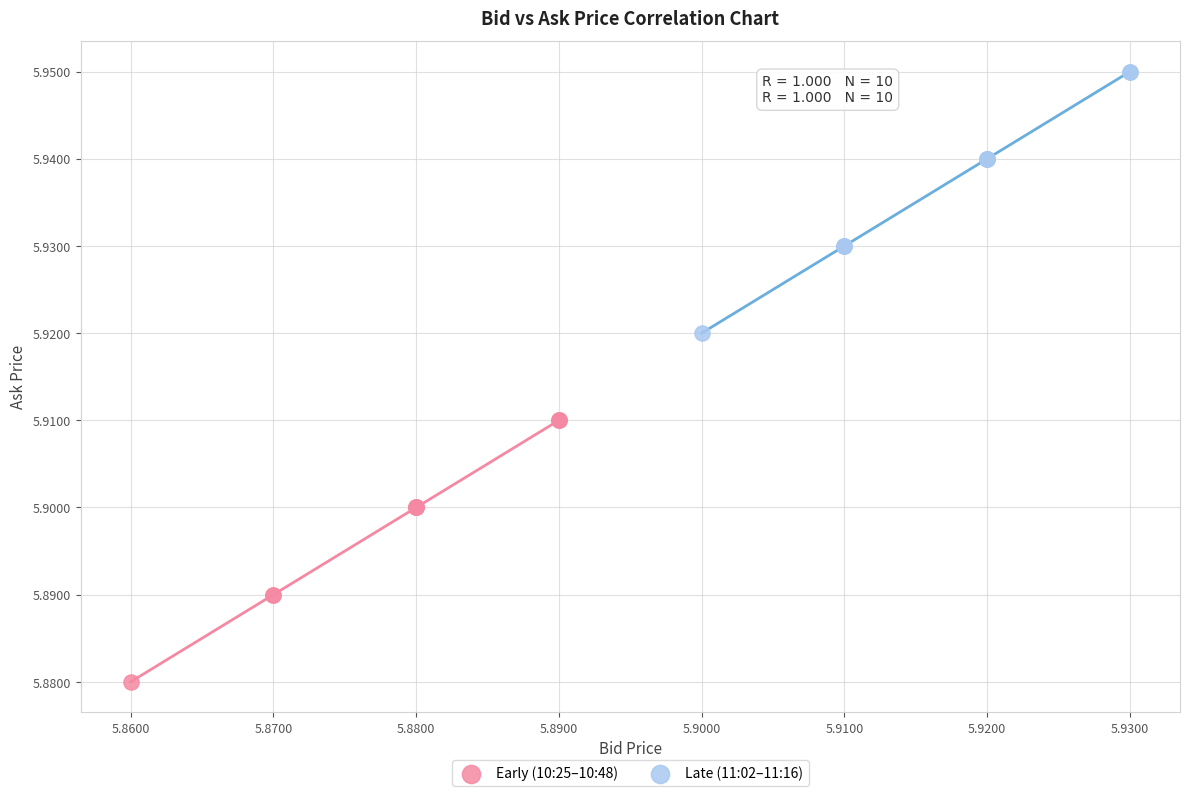

Which series contains the lowest Y value?

Early (10:25–10:48)